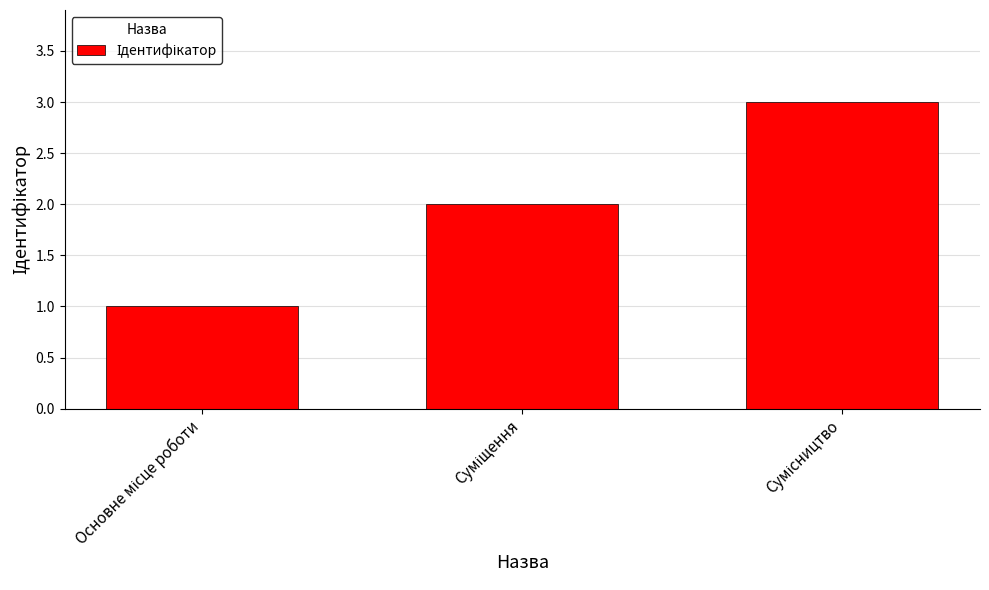

What is the sum of all values?

6